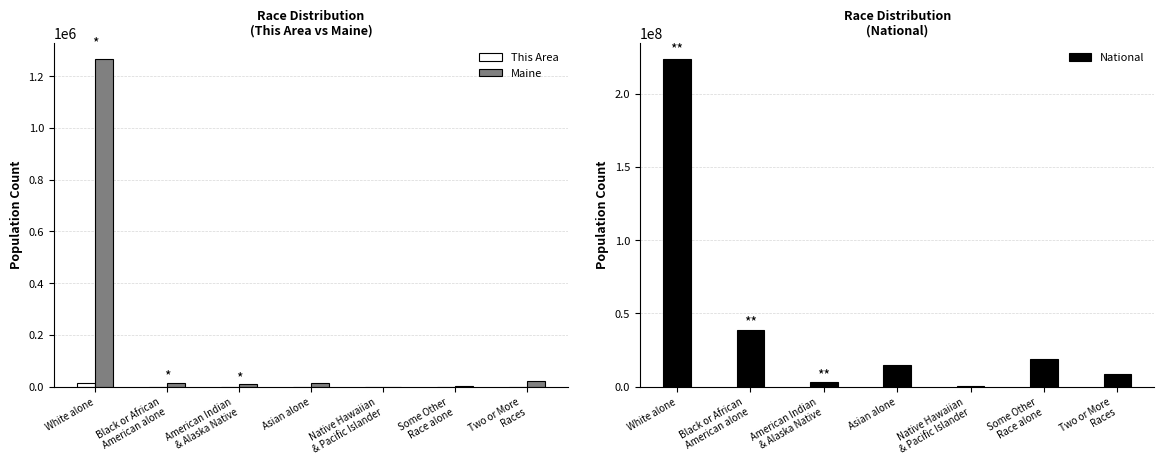

At which label does National reach its peak?

White alone